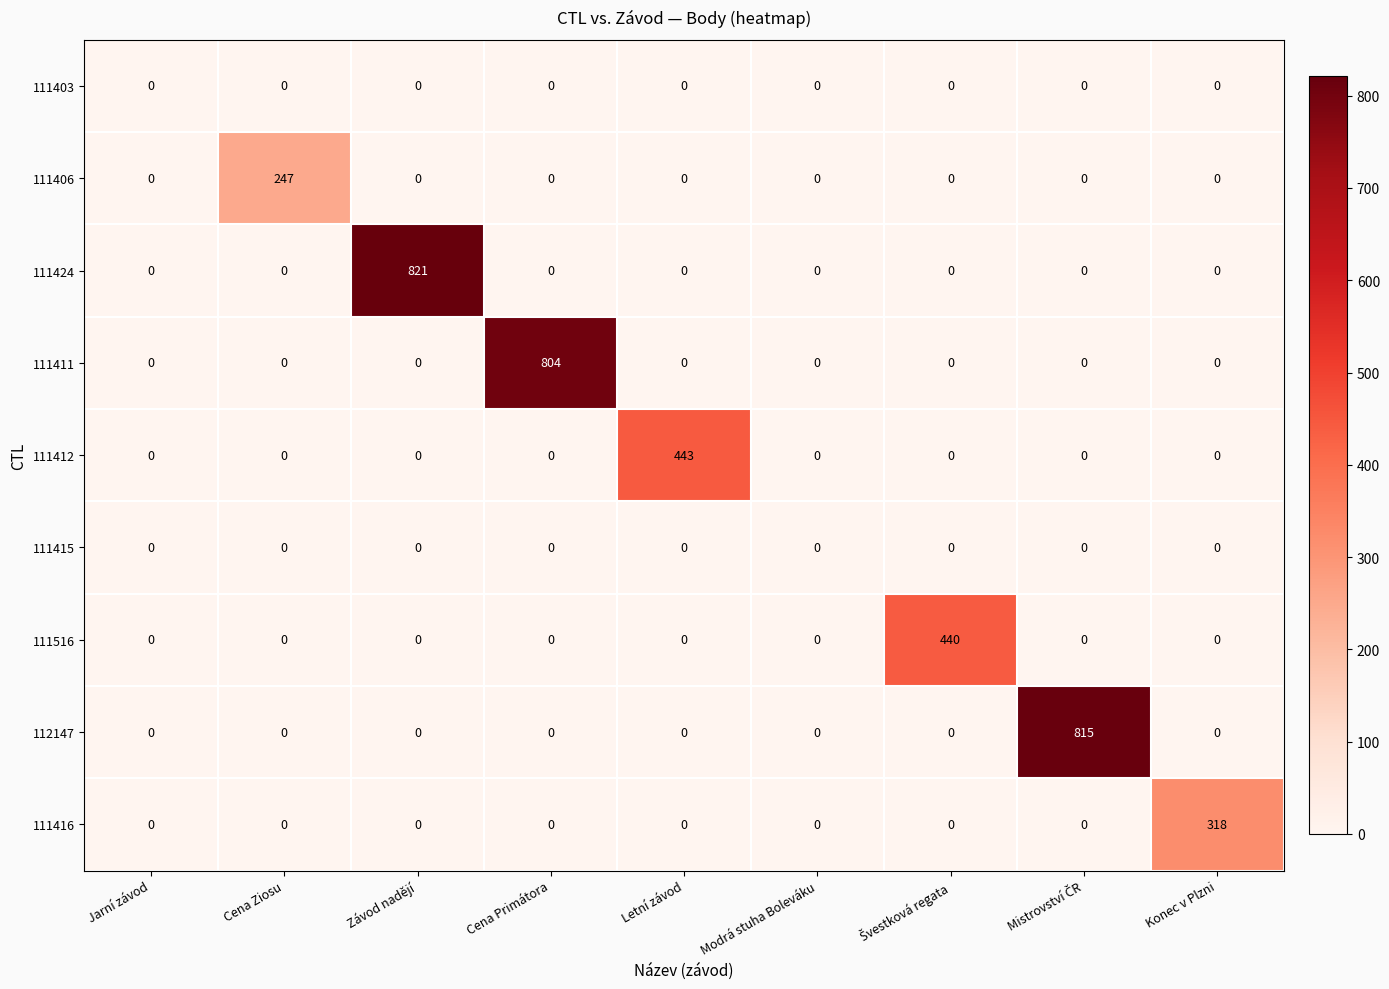

What is the average value of the 111411 series?

89